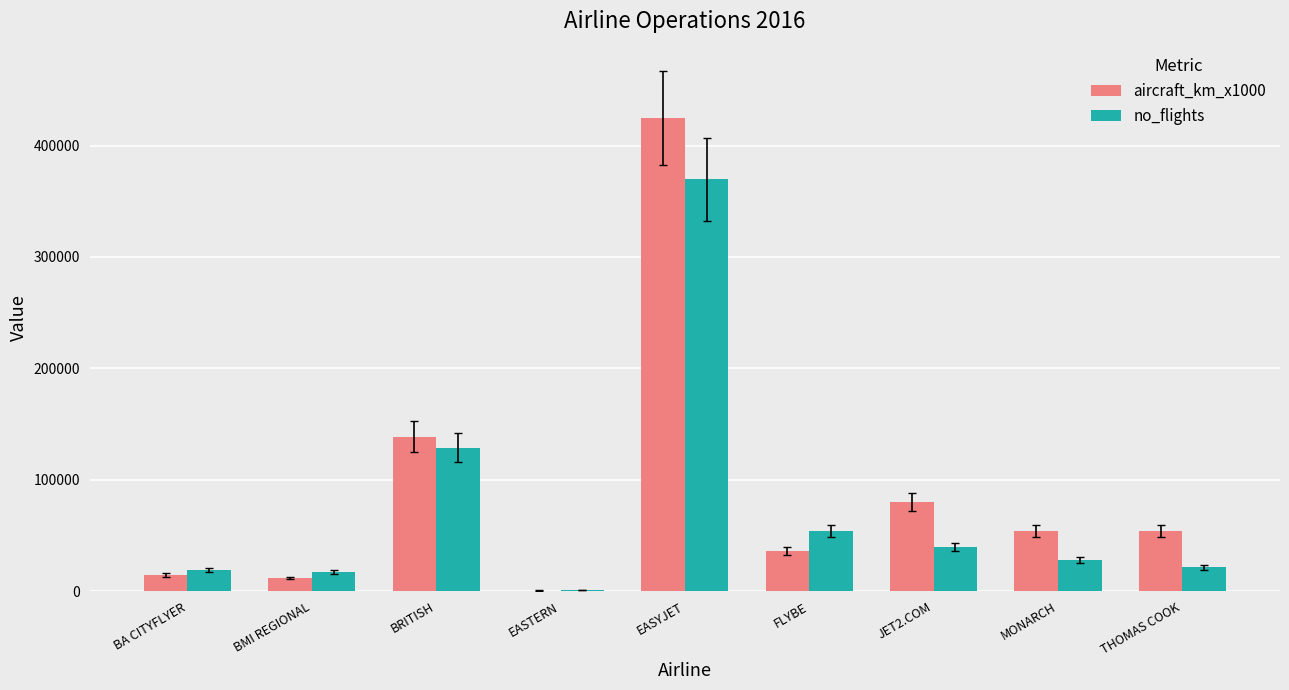

Where is aircraft_km_x1000 nearest to the value 212677?

BRITISH